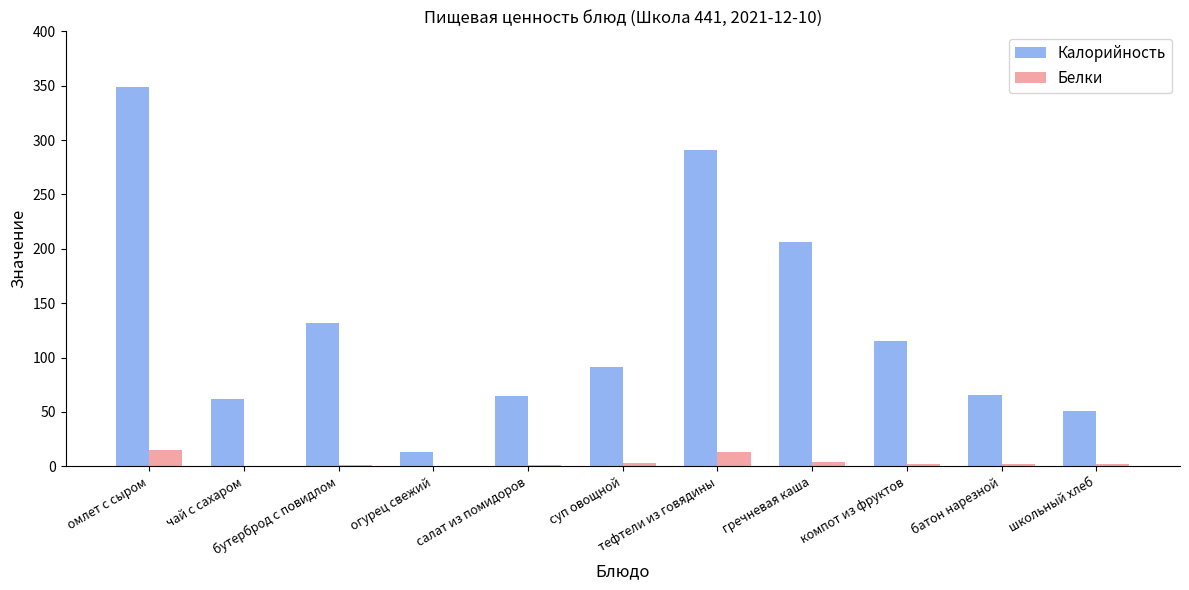

What is the sum of all Калорийность values?

1441